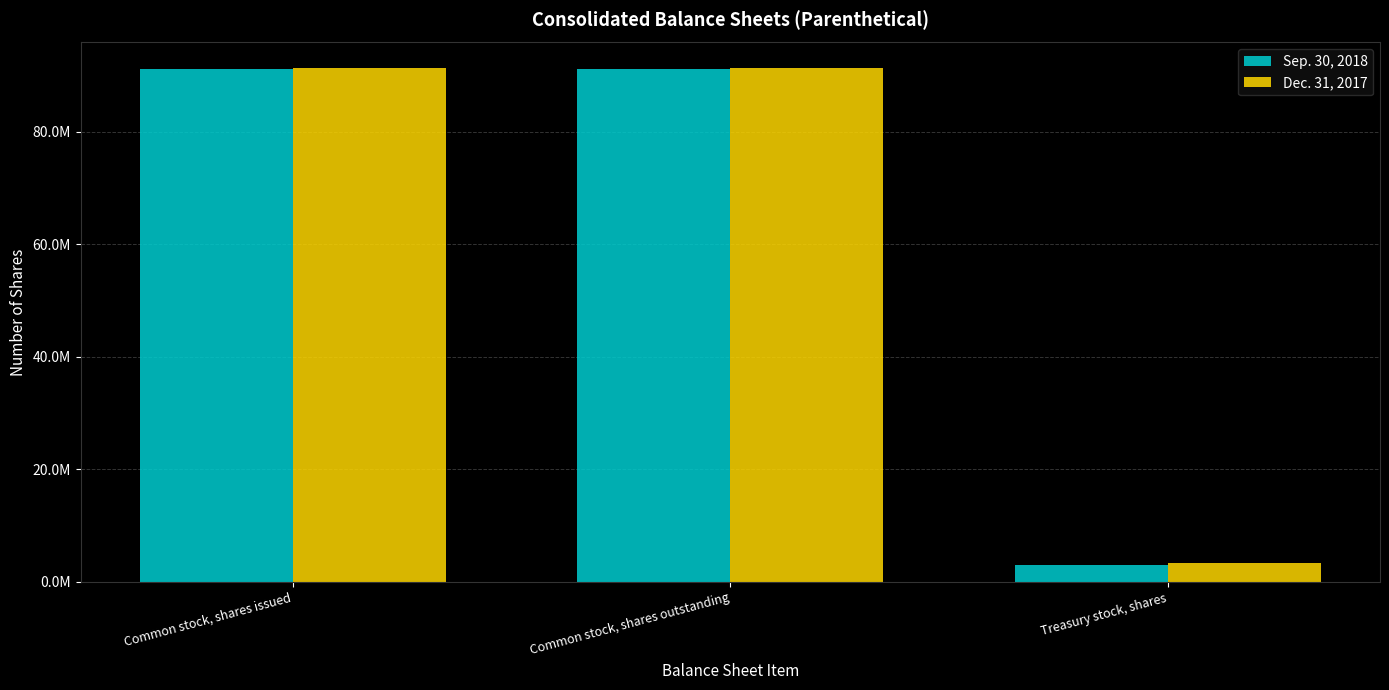

What is the value of the Dec. 31, 2017 bar at the 1st from the left?

91317000